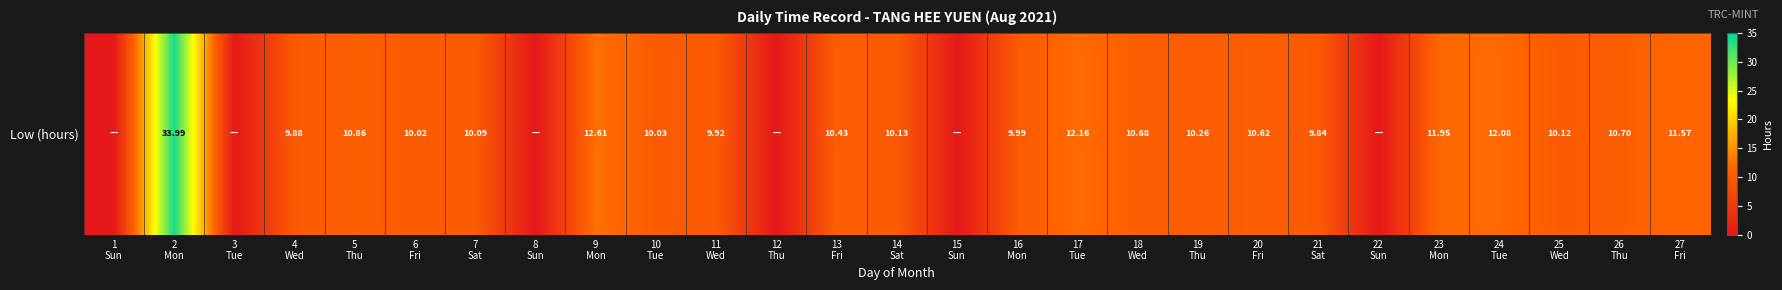

Rank the categories by value from highest to lowest.

2
Mon, 9
Mon, 17
Tue, 24
Tue, 23
Mon, 27
Fri, 5
Thu, 26
Thu, 18
Wed, 20
Fri, 13
Fri, 19
Thu, 14
Sat, 25
Wed, 7
Sat, 10
Tue, 6
Fri, 16
Mon, 11
Wed, 4
Wed, 21
Sat, 1
Sun, 3
Tue, 8
Sun, 12
Thu, 15
Sun, 22
Sun